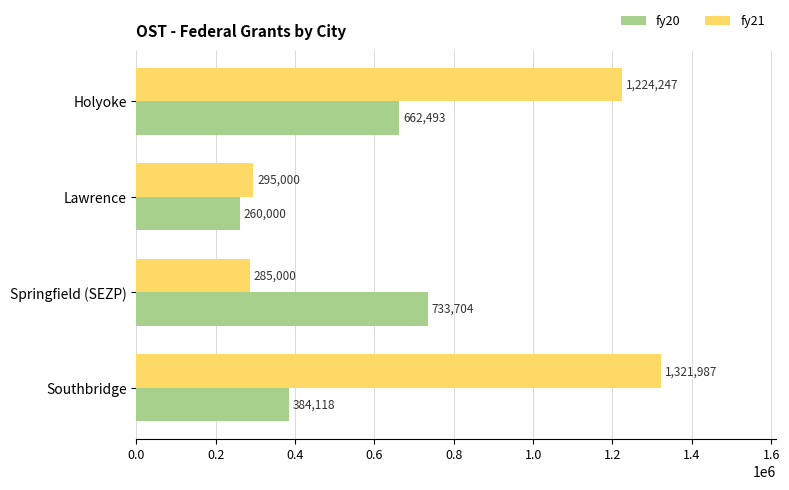

Rank the series by their maximum value, from highest to lowest.

fy21, fy20